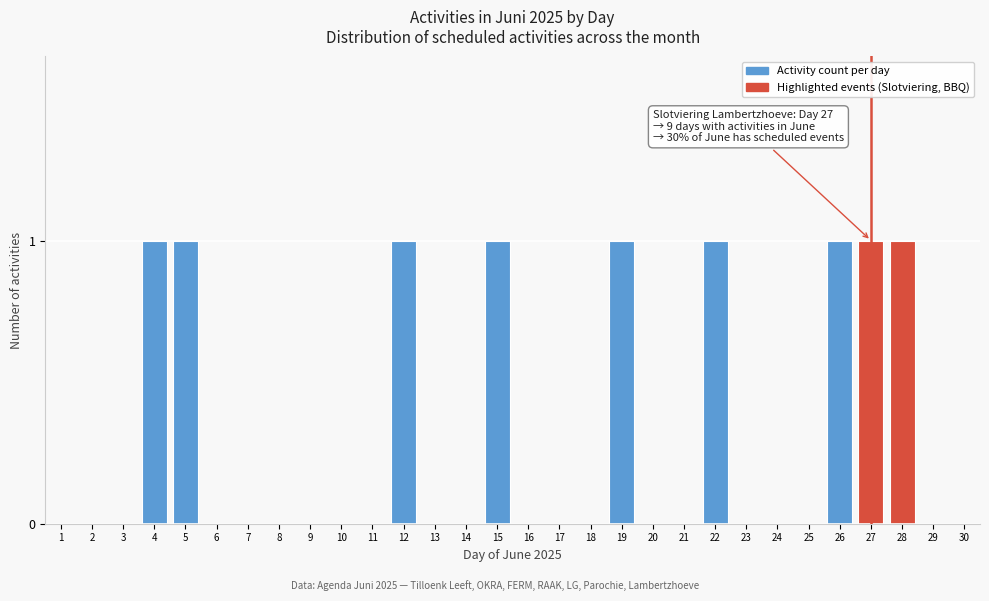

Reading right to left, transcribe all the data shown in this chart.

30=0	29=0	28=1	27=1	26=1	25=0	24=0	23=0	22=1	21=0	20=0	19=1	18=0	17=0	16=0	15=1	14=0	13=0	12=1	11=0	10=0	9=0	8=0	7=0	6=0	5=1	4=1	3=0	2=0	1=0